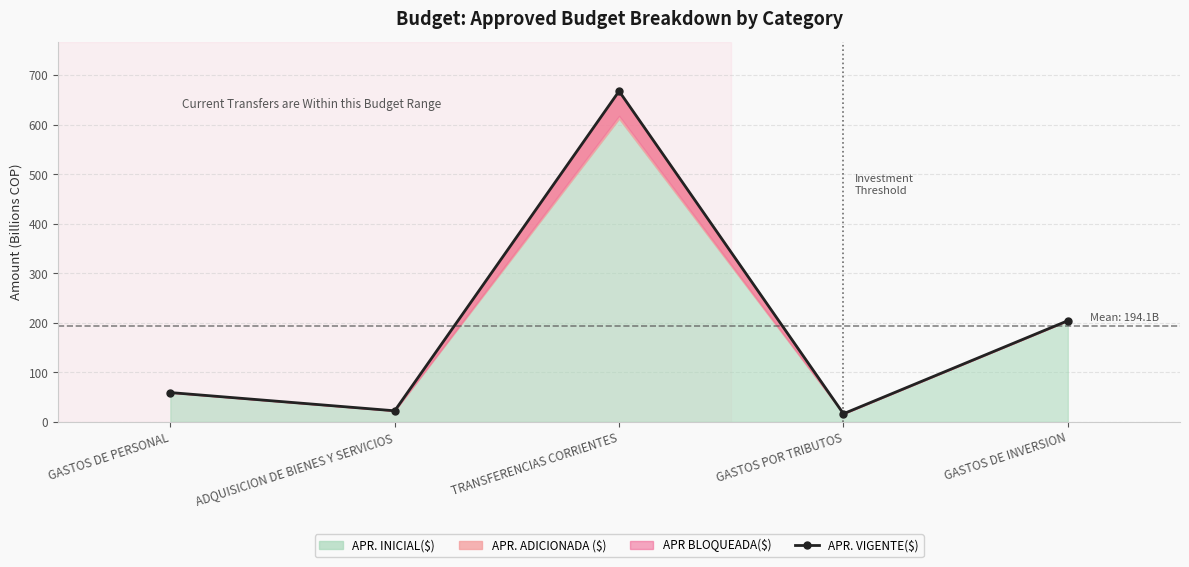

True or false: the data shows 16.4 at GASTOS POR TRIBUTOS.

True